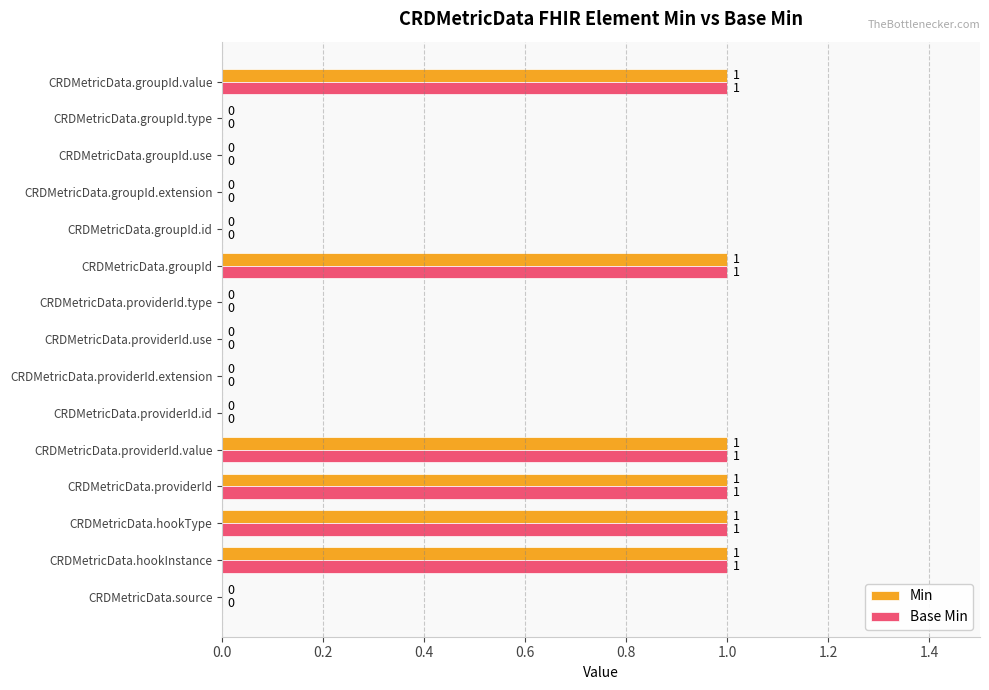

What is the sum of all Min values?

6